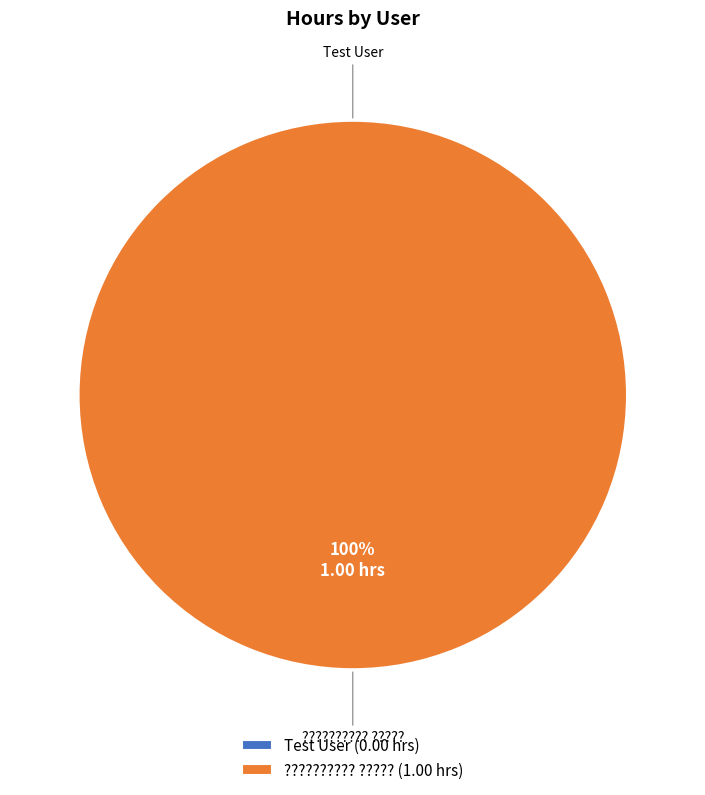

To the nearest percent, what is the average slice percentage?

50%